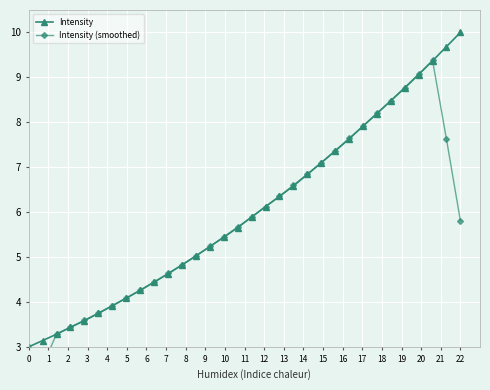

In Intensity (smoothed), how many points are higher than both neighbors (excluding endpoints)?

1